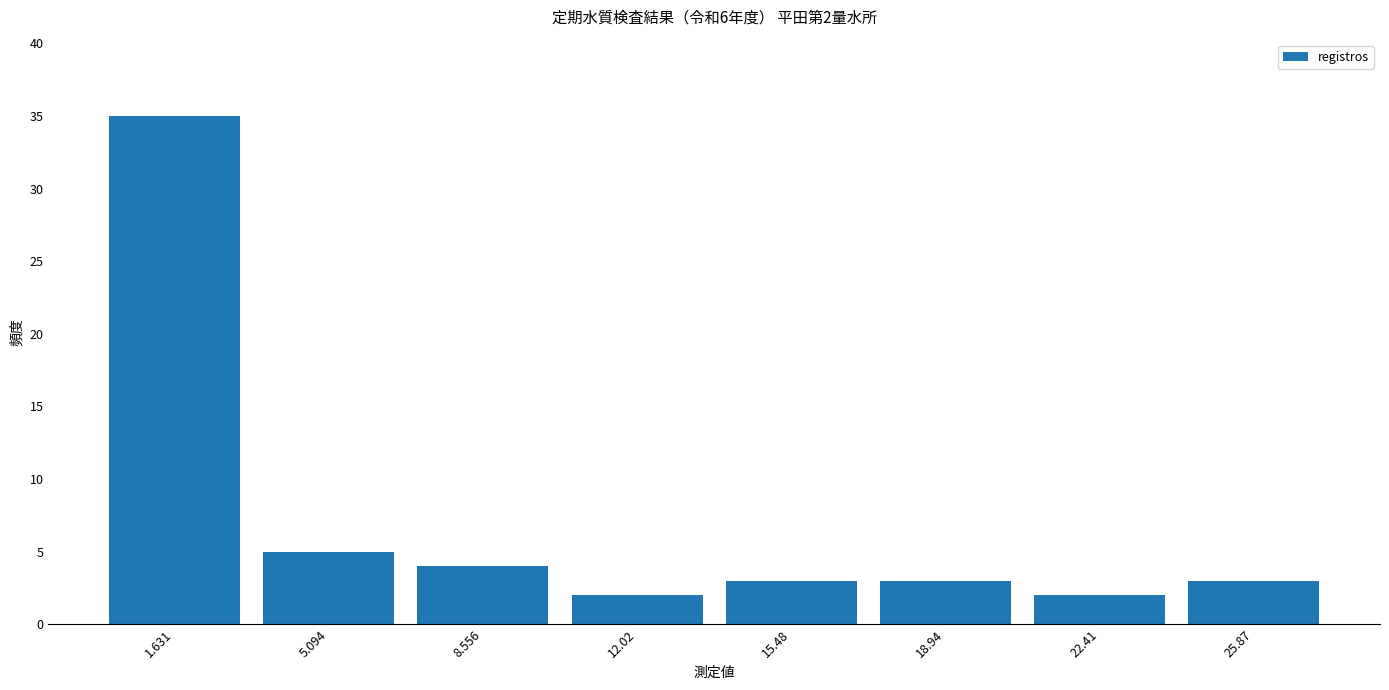

Over which range of the x-axis is the bar tallest?

0.0 to 3.5